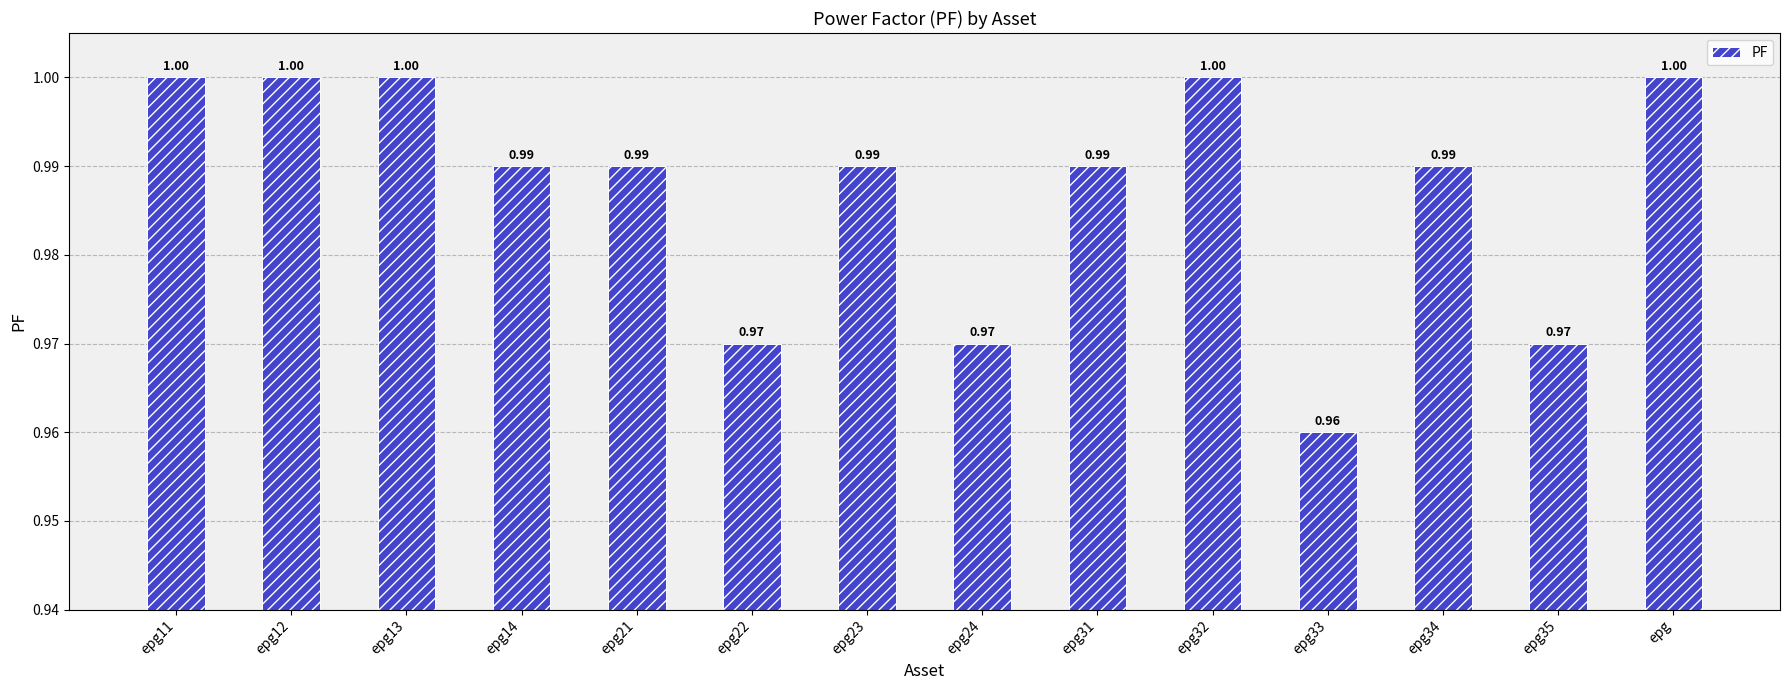

The chart shows a value of 1.8 at epg13. True or false?

False